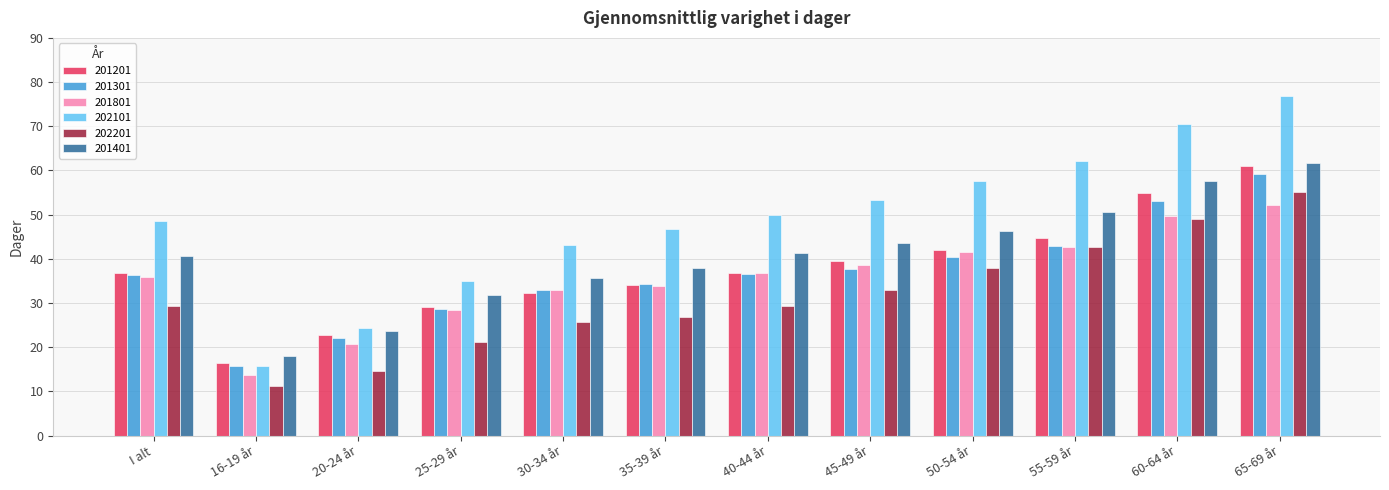

What is the value of the 202101 bar at the 2nd from the left?

15.7